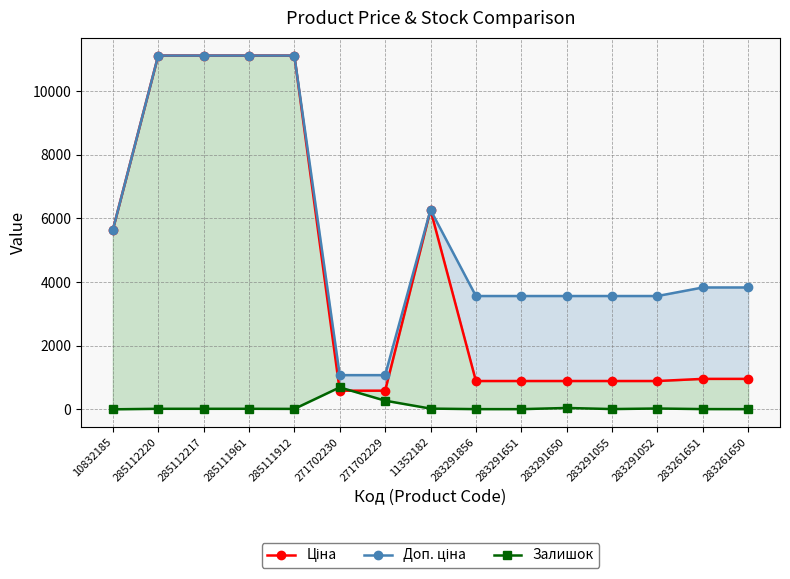

True or false: Ціна and Залишок cross at least once.

True